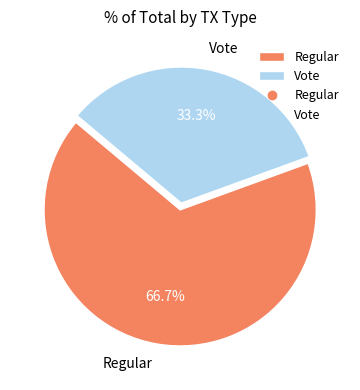

True or false: Vote accounts for 33% of the total.

True